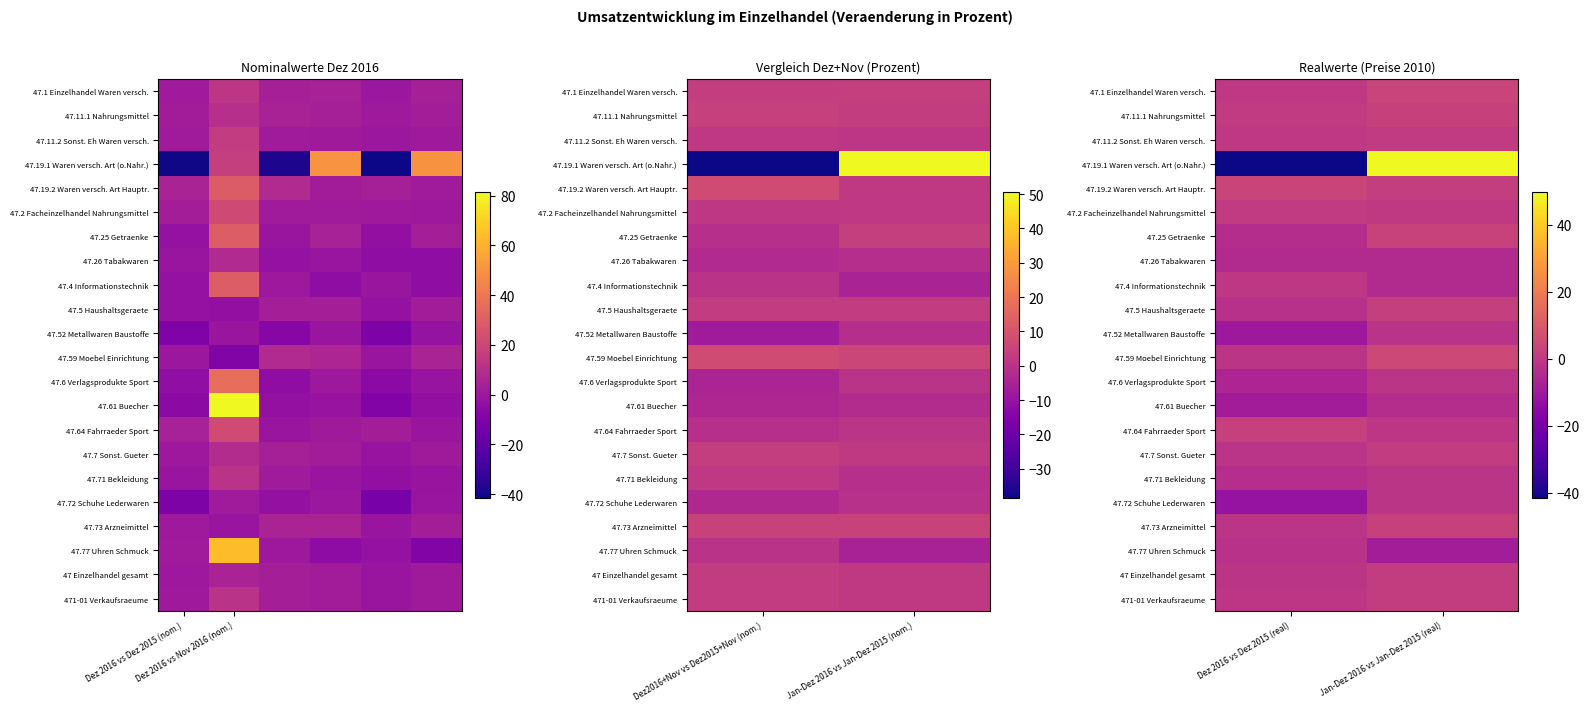

What is the average value of the 47.71 Bekleidung series?

-2.6